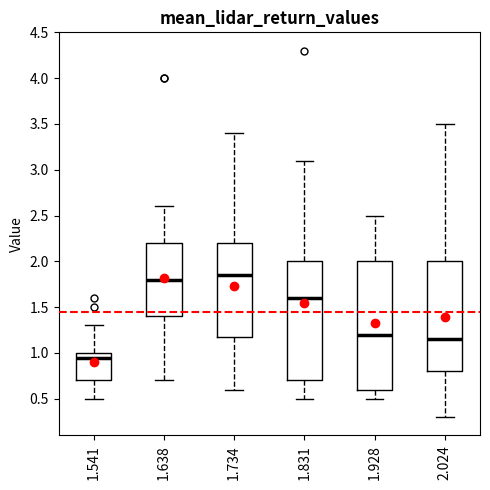

Reading left to right, read every box against the y-axis: the position of its median line, the range the box covers, and the ends of its whiskers. The values are not printed on the chart, so give them approximately, as read against the axis.

1.541: median 0.95, box 0.70 to 1.00, whiskers 0.50 to 1.30
1.638: median 1.80, box 1.40 to 2.20, whiskers 0.70 to 2.60
1.734: median 1.85, box 1.20 to 2.20, whiskers 0.60 to 3.40
1.831: median 1.60, box 0.70 to 2.00, whiskers 0.50 to 3.10
1.928: median 1.20, box 0.60 to 2.00, whiskers 0.50 to 2.50
2.024: median 1.15, box 0.80 to 2.00, whiskers 0.30 to 3.50